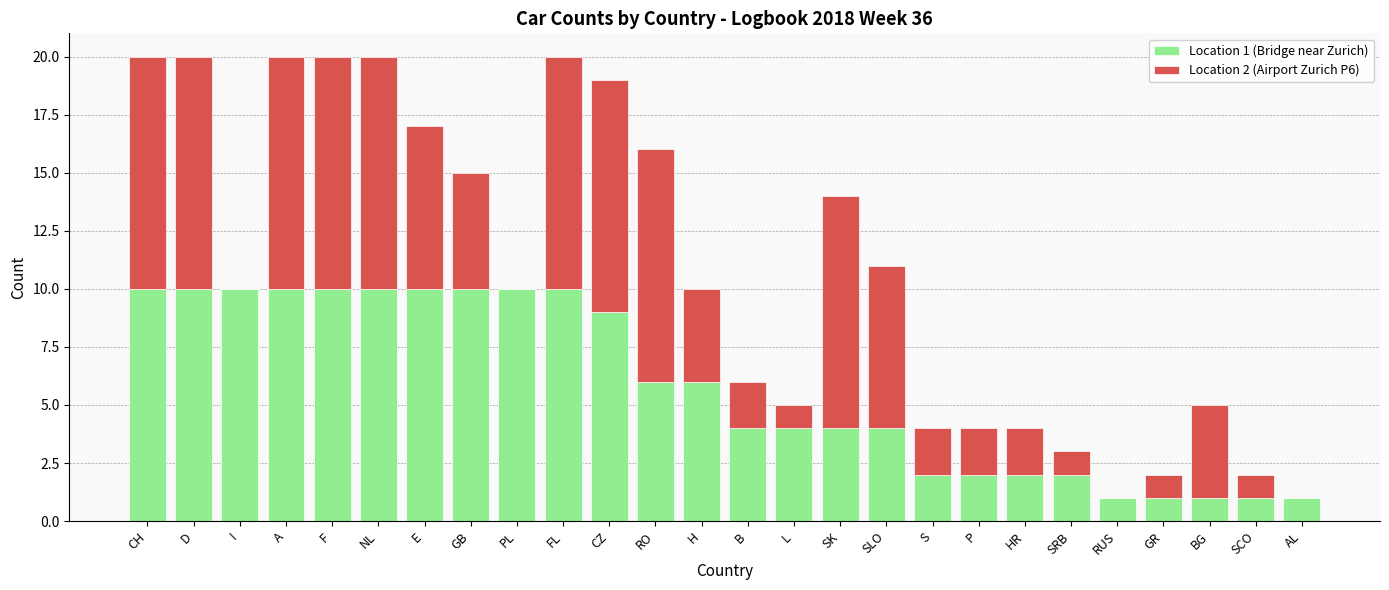

Is it true that Location 1 (Bridge near Zurich) equals 1 at P?

False